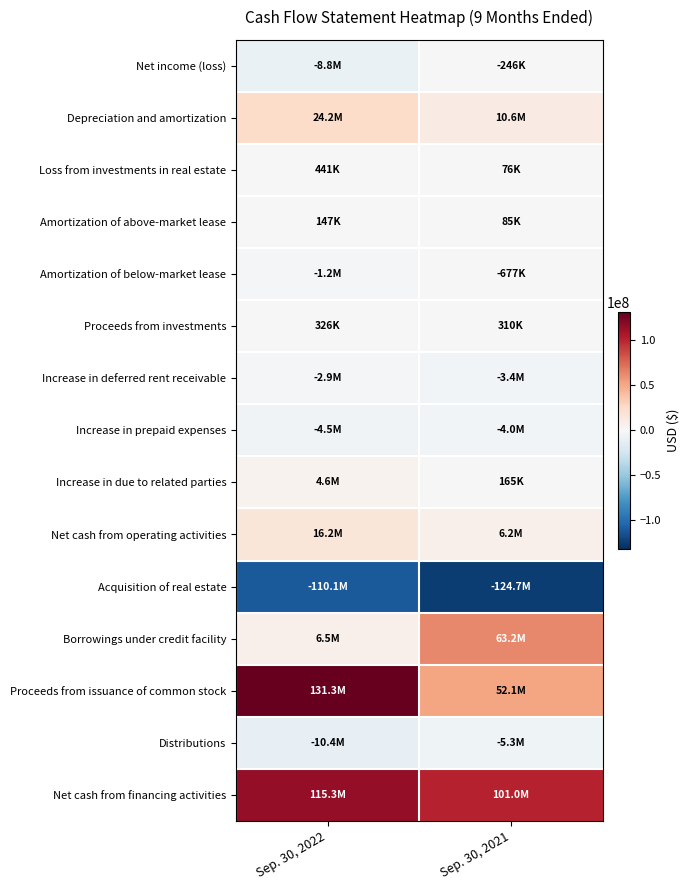

Which category has the highest value across all series?

Sep. 30, 2022